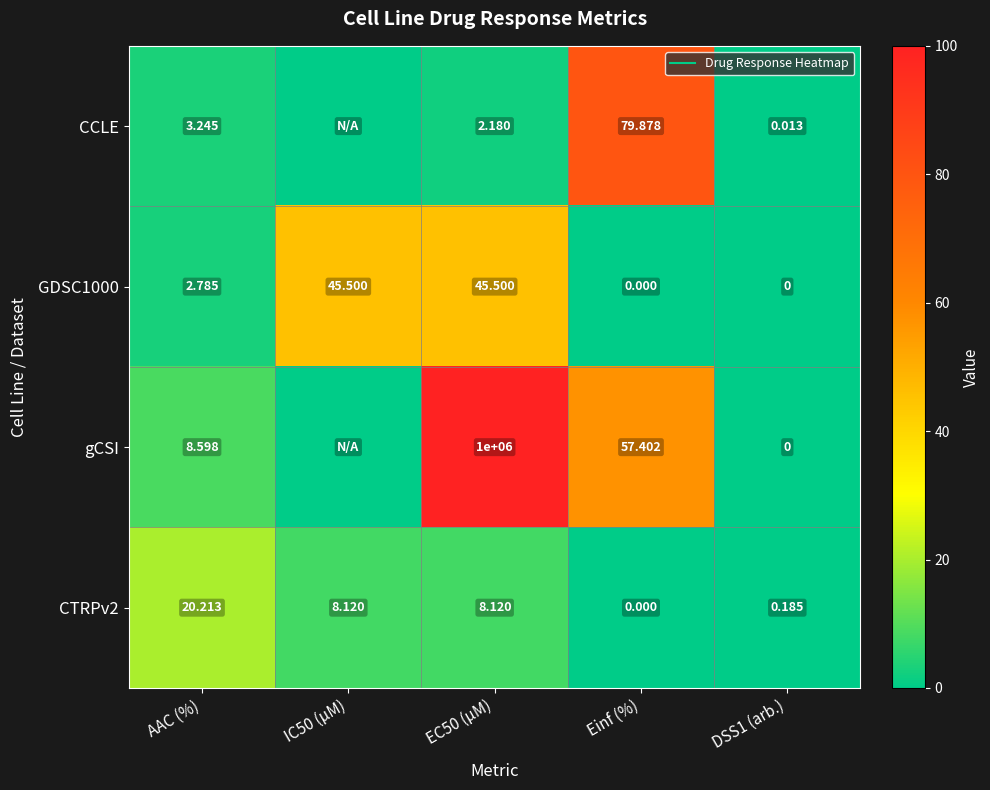

What is the difference between the highest and lowest values at DSS1 (arb.)?

0.2